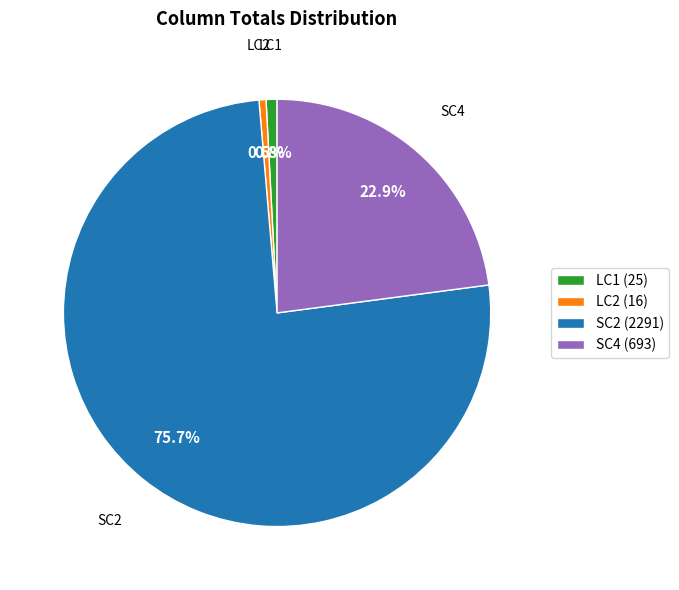

Combined, do SC4 (693) and SC2 (2291) account for over 50%?

Yes